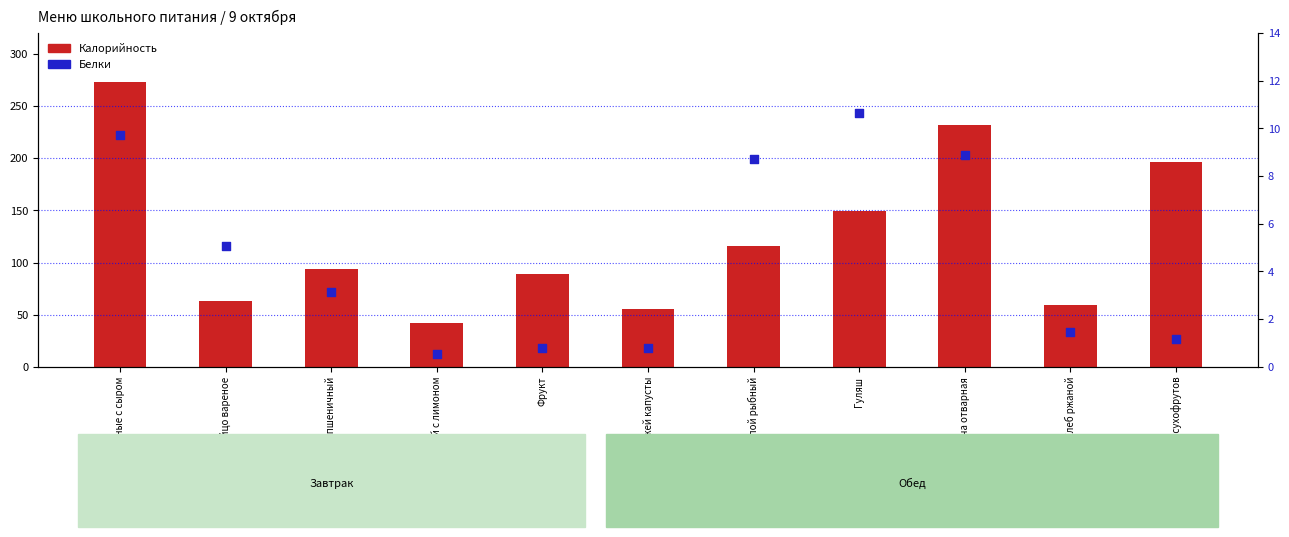

Which series reaches the minimum Y coordinate?

Белки